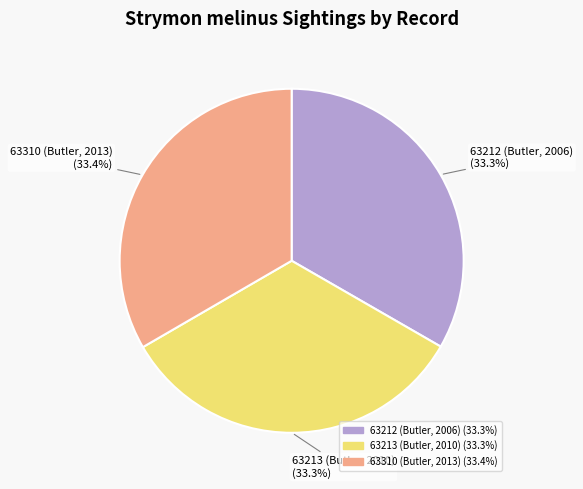

To the nearest percent, what portion does 63212 (Butler, 2006) represent?

33%